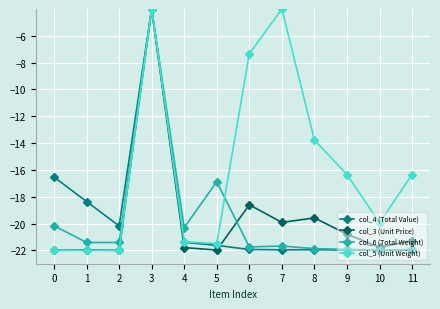

At which label is col_3 (Unit Price) closest to -13?

6